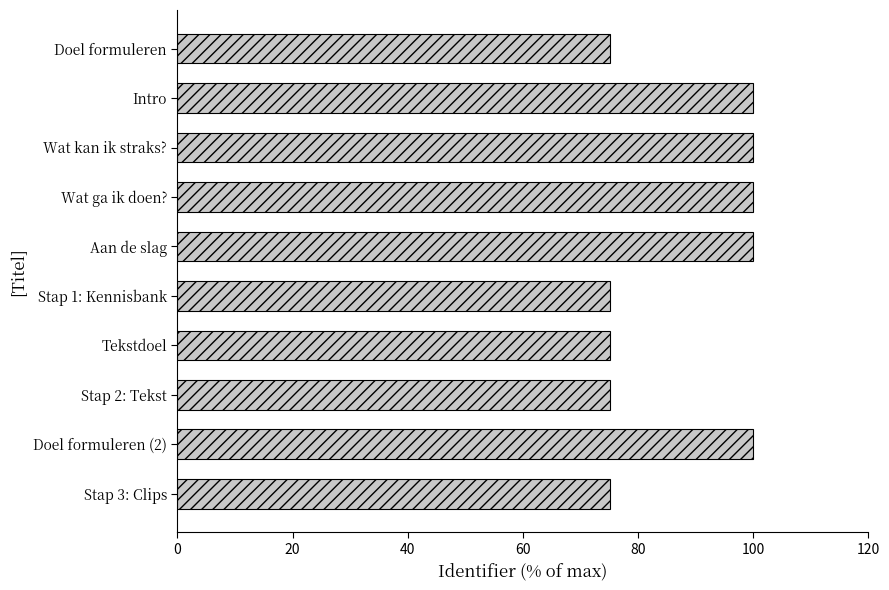

Reading bottom to top, extract all data points from this chart.

75.2	100.0	75.2	75.2	75.2	100.0	100.0	100.0	100.0	75.2